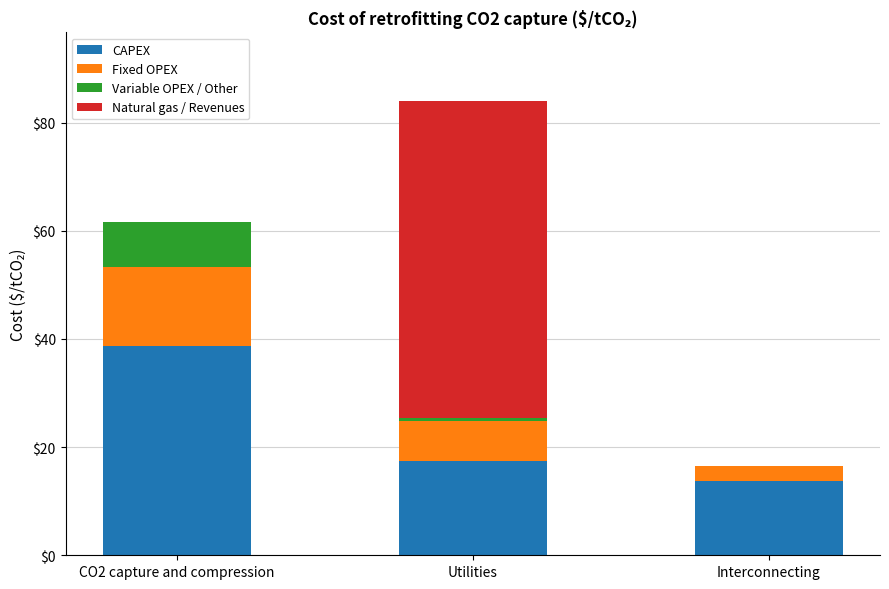

What is the sum of all CAPEX values?

69.8